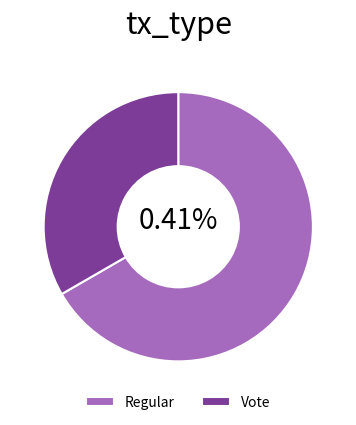

To the nearest percent, what percentage of the pie is Vote?

33%